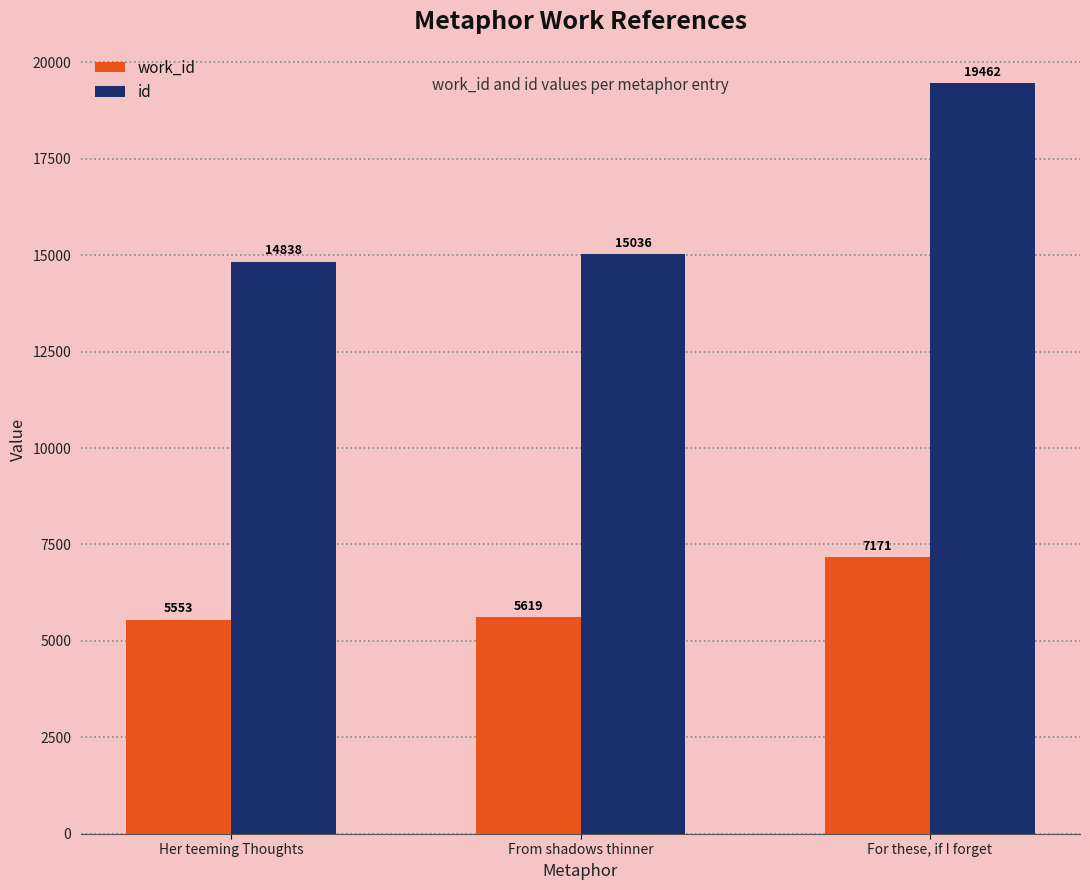

What is the label of the 3rd bar from the right?

Her teeming Thoughts